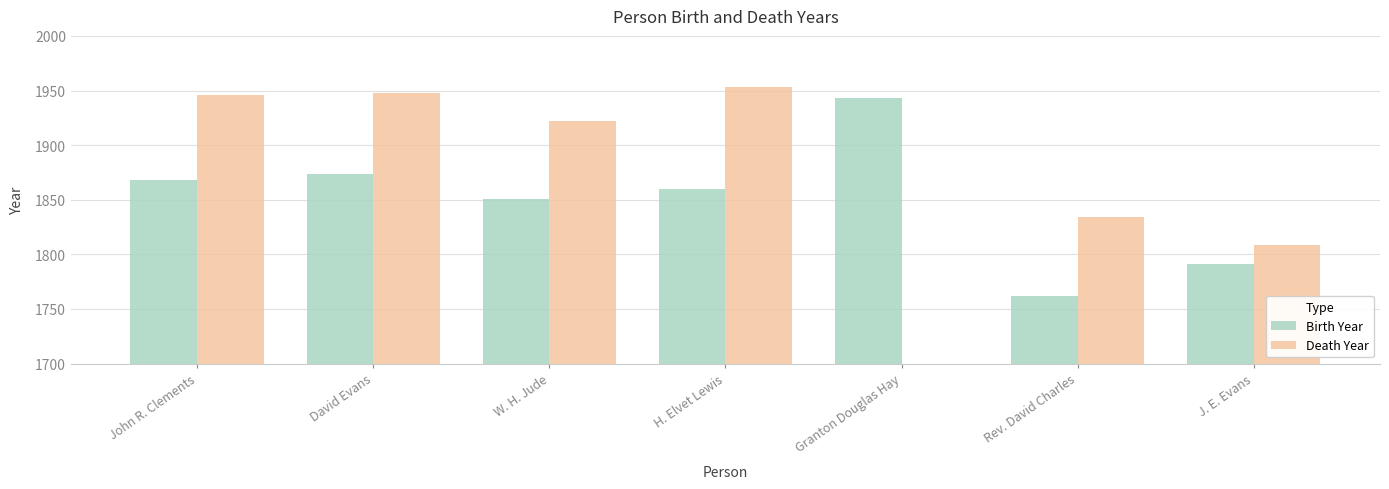

Are the bars grouped side by side (vs. stacked)?

Yes